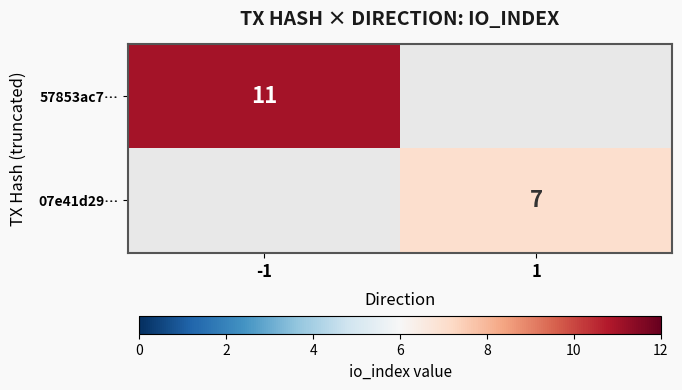

Is it true that 57853ac7… equals 11 at -1?

True